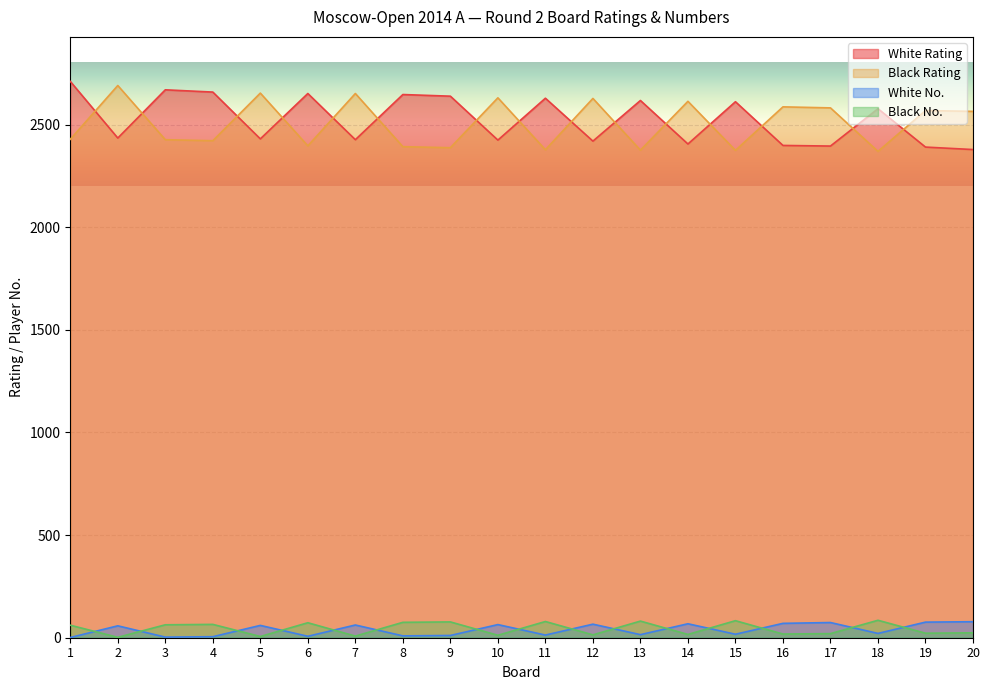

At which category does White No. reach its first local valley?

3